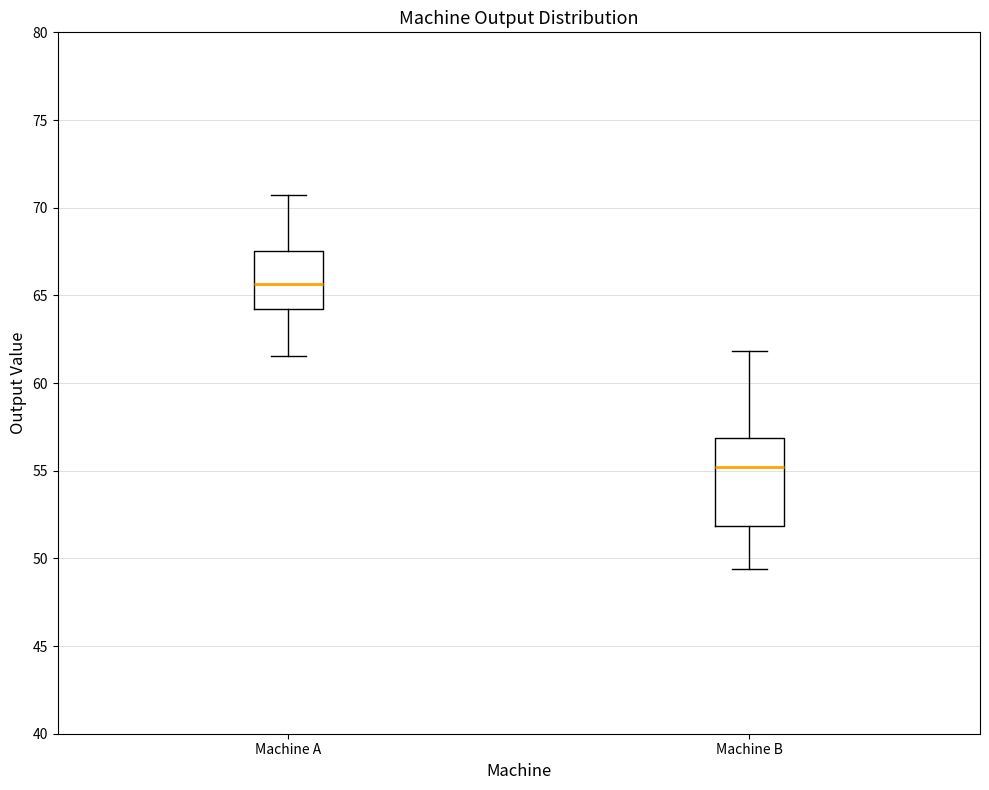

Reading left to right, read every box against the y-axis: the position of its median line, the range the box covers, and the ends of its whiskers. The values are not printed on the chart, so give them approximately, as read against the axis.

Machine A: median 65.5, box 64.0 to 67.5, whiskers 61.5 to 70.5
Machine B: median 55.0, box 52.0 to 57.0, whiskers 49.5 to 62.0